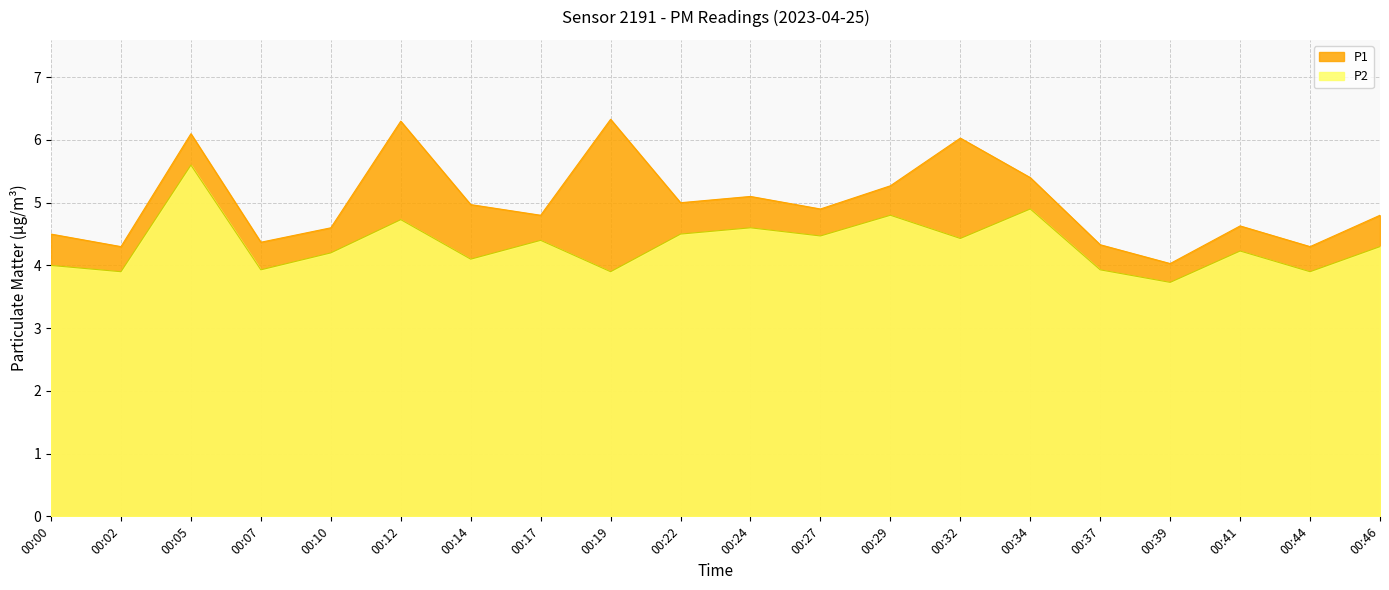

What is the difference between the highest and lowest values at 00:39?

0.3